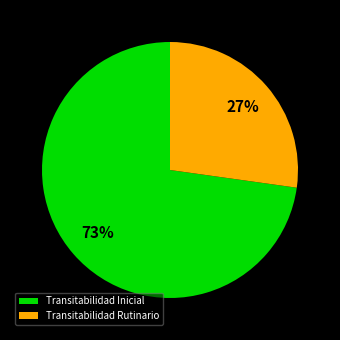

Count the number of slices in the pie.

2